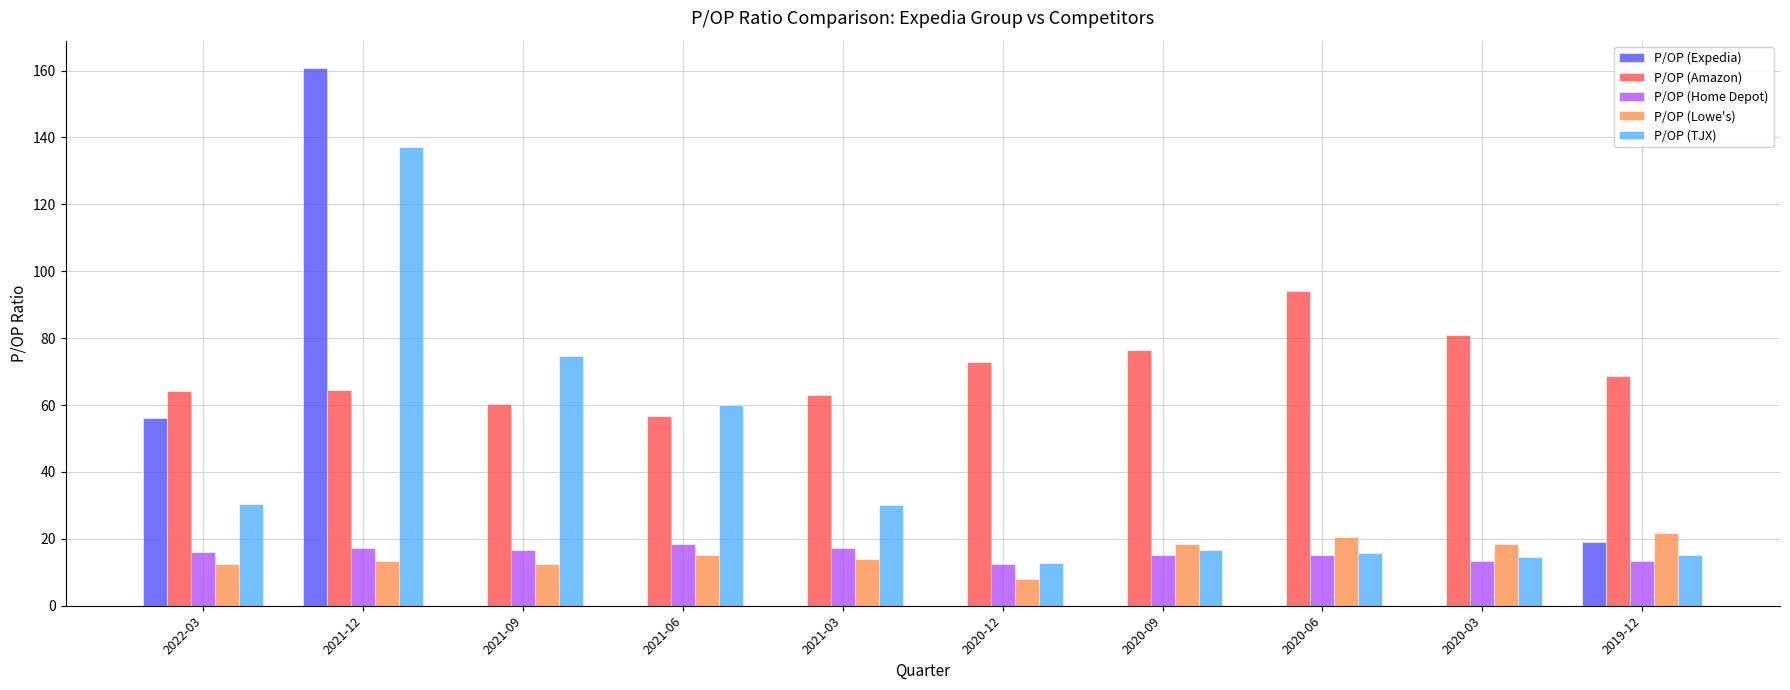

How many categories are shown in the chart?

10